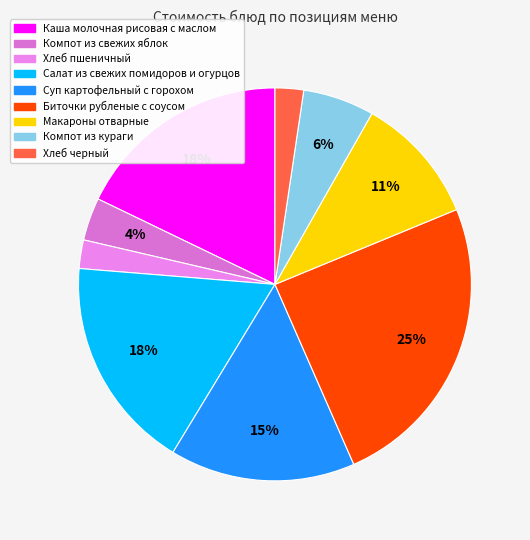

To the nearest percent, what is the average slice percentage?

11%